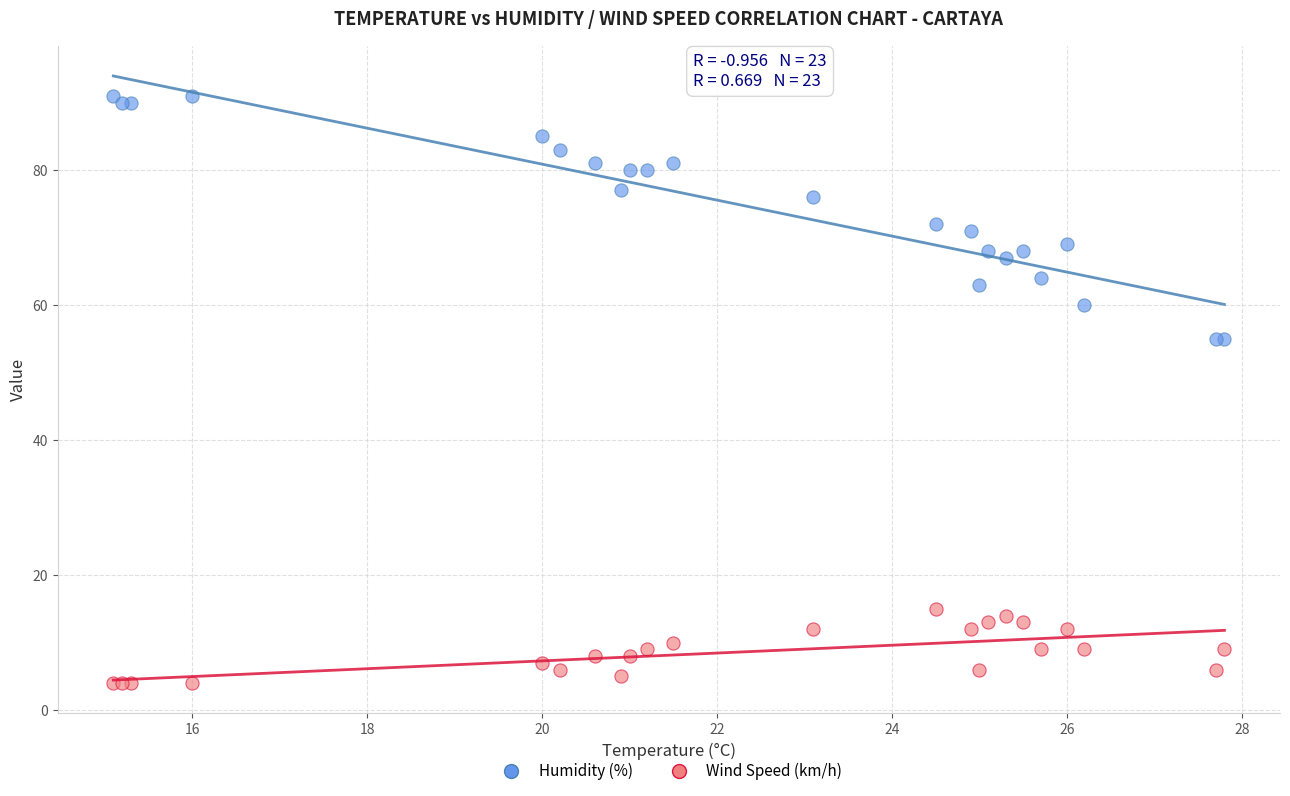

Which series reaches the minimum Y coordinate?

Wind Speed (km/h)